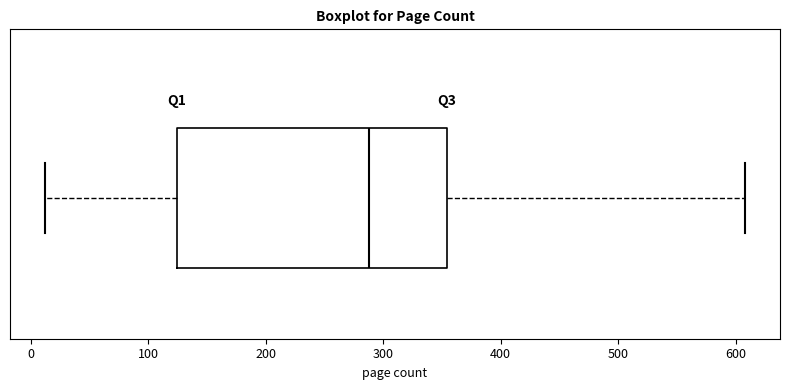

Transcribe this box plot: give where the median line is, the range the box spans, and where the two whiskers end, as read against the x-axis. The values are not printed on the chart, so give them approximately, as read against the axis.

median 290, box 120 to 350, whiskers 10 to 610